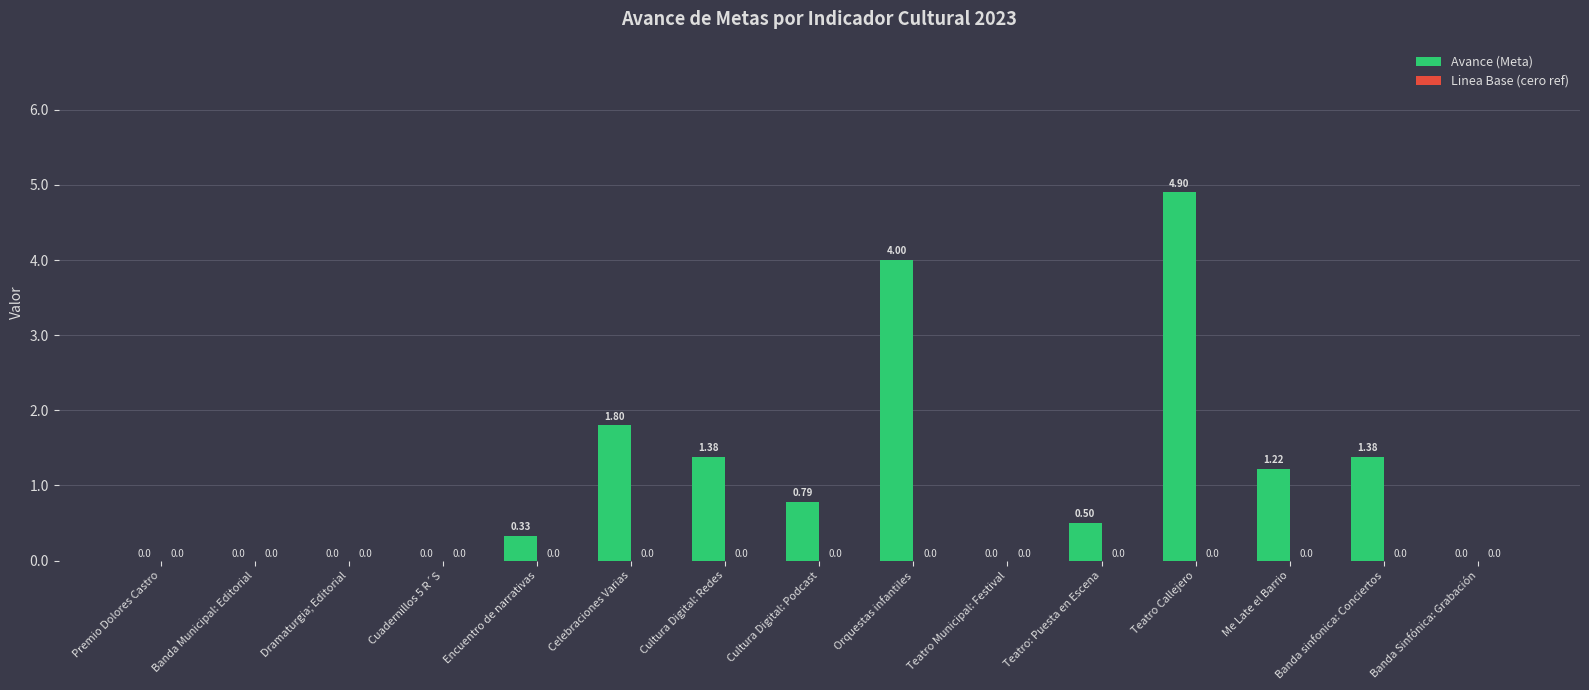

At which label is the value closest to 2?

Celebraciones Varias